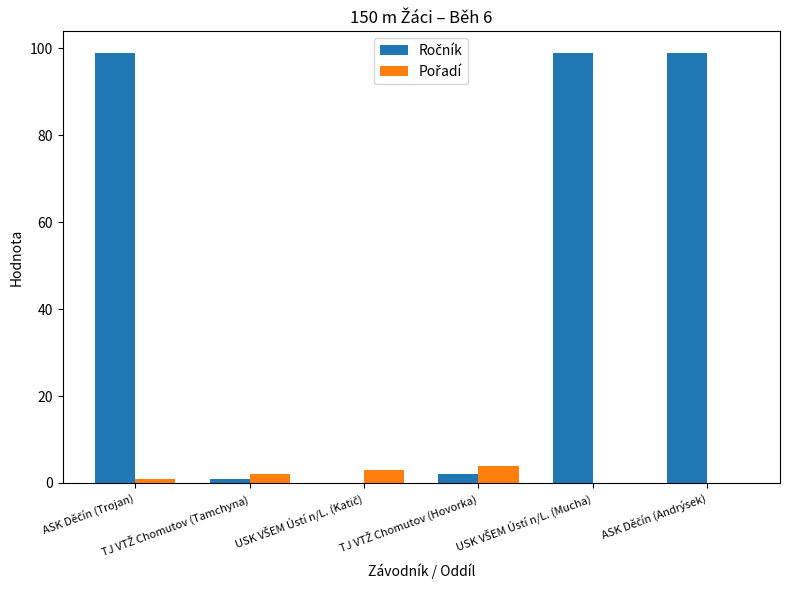

What is the maximum value shown in the chart?

99